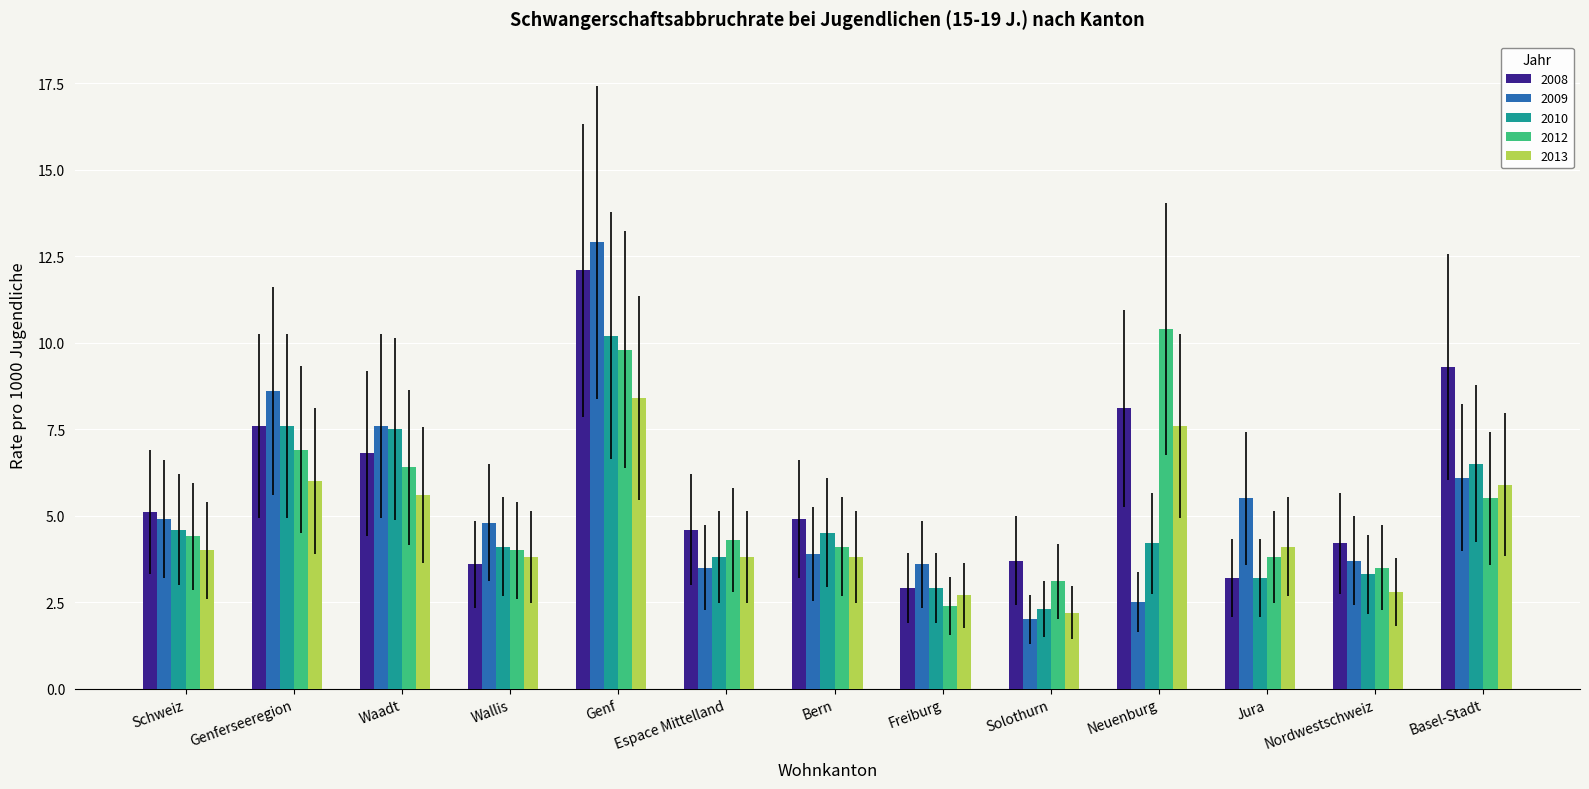

Which series has the largest total across all categories?

2008